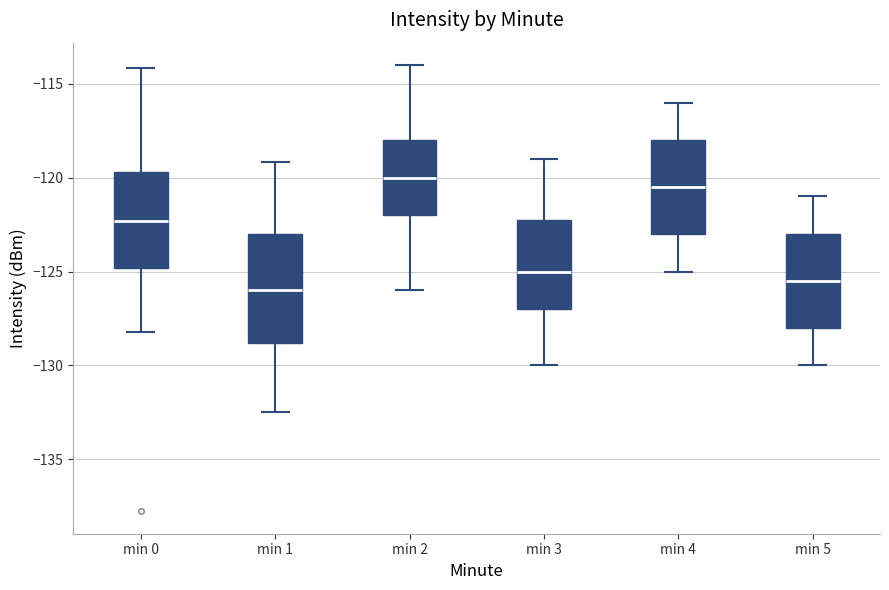

Which box has the lowest median line?

min 1